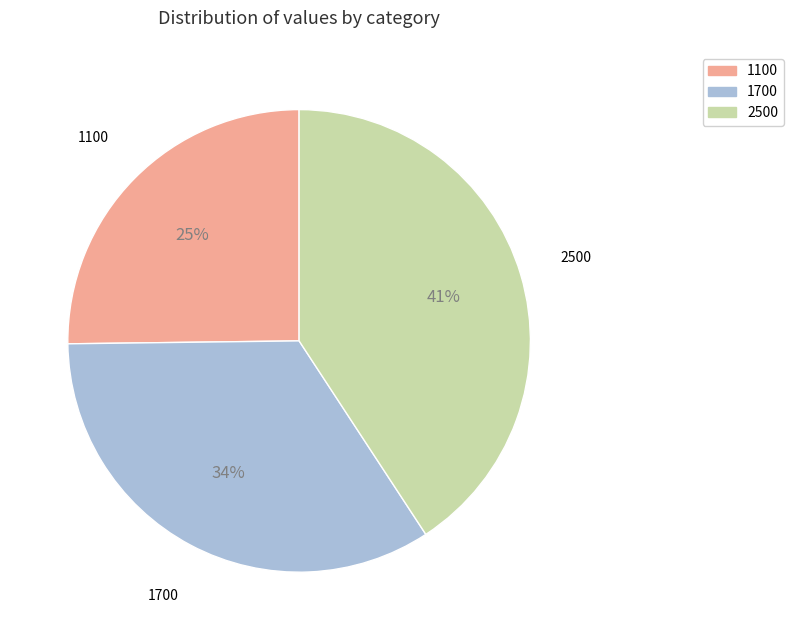

To the nearest percent, what is the average slice percentage?

33%